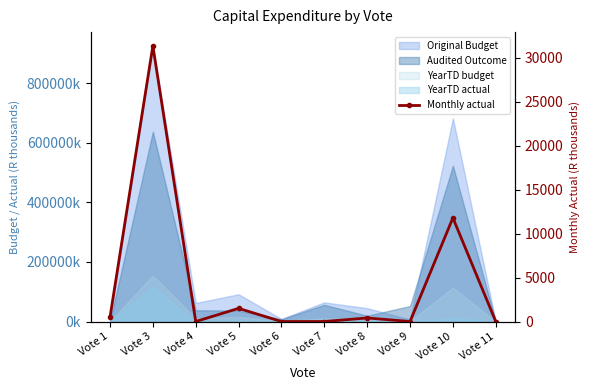

What is the maximum value shown in the chart?

31331.9